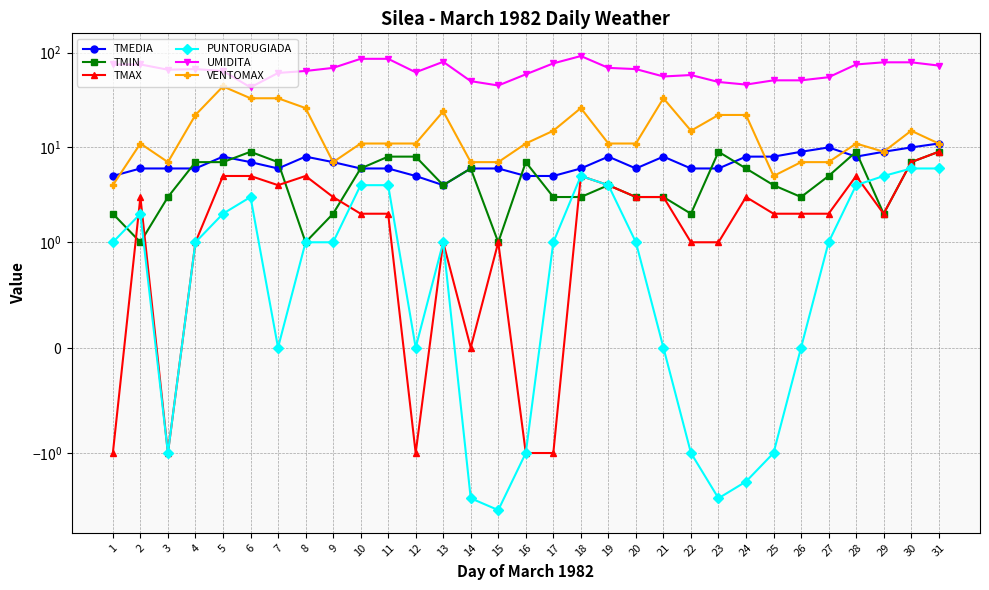

At which category is the sum across all series the highest?

18